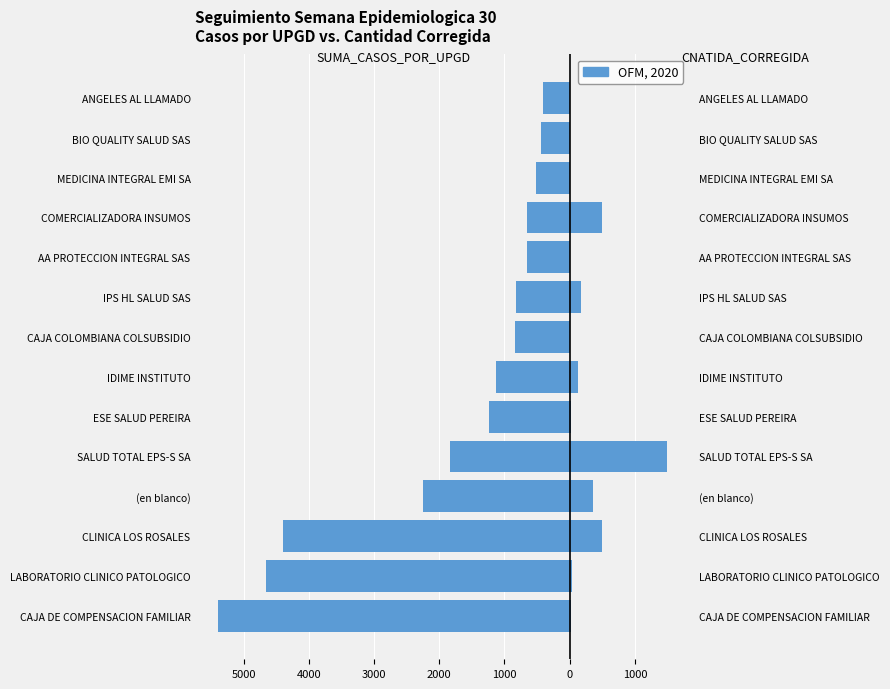

True or false: CNATIDA_CORREGIDA has a value of 133 at IDIME INSTITUTO.

True